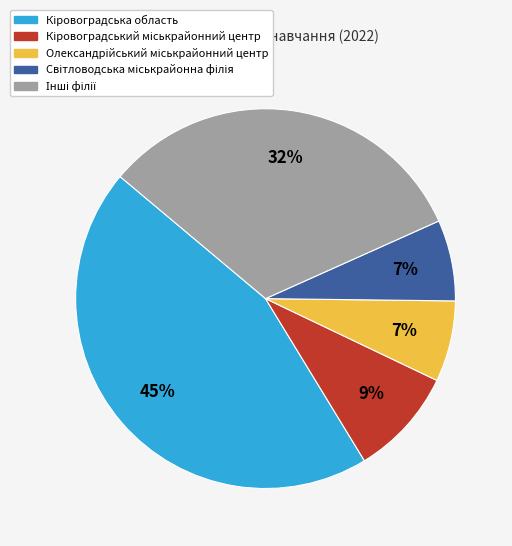

To the nearest percent, what is the difference between the largest and smallest slice percentages?

38%